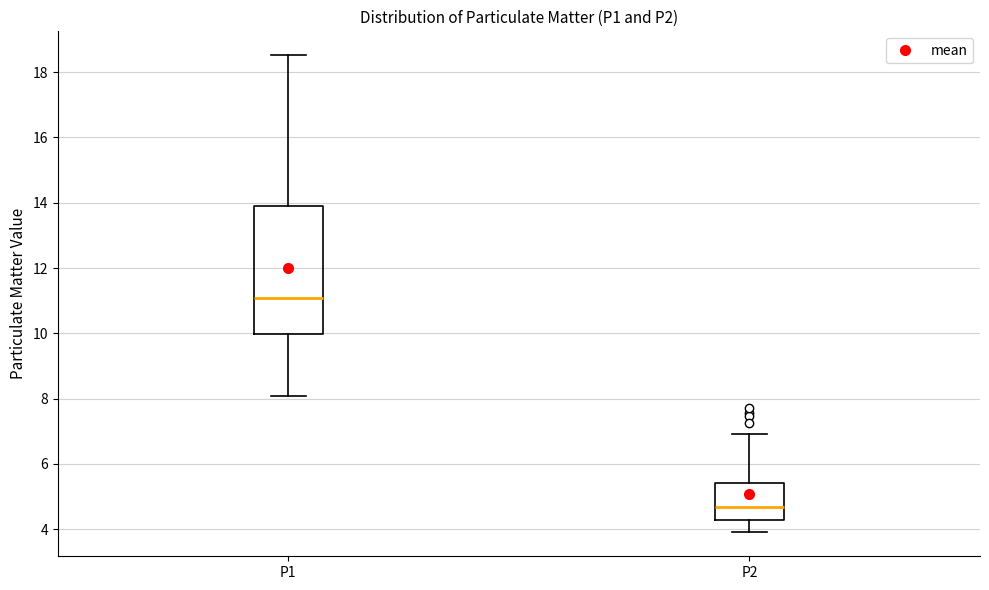

Where does the upper whisker of the box for P1 end on the y-axis? The values are not printed on the chart, so give them approximately, as read against the axis.

18.6